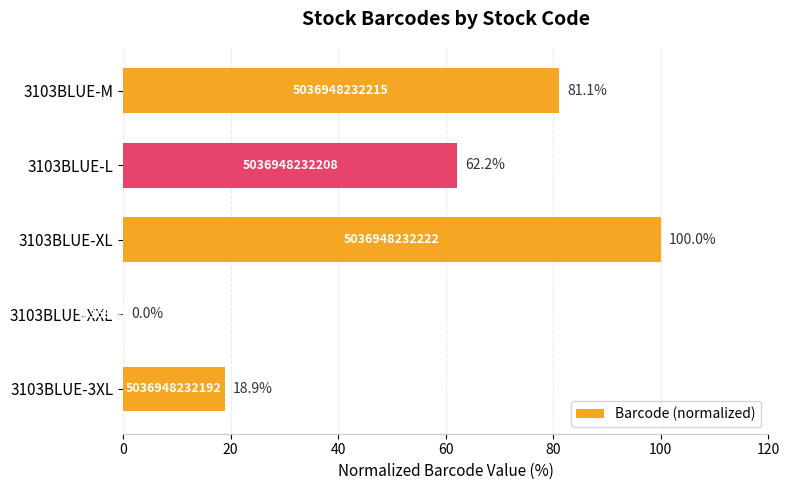

The chart shows a value of 18.9 at 3103BLUE-3XL. True or false?

True